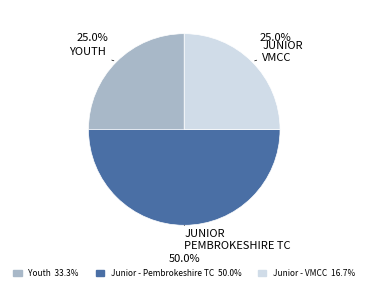

Which slice is the largest?

Junior - Pembrokeshire TC 50.0%